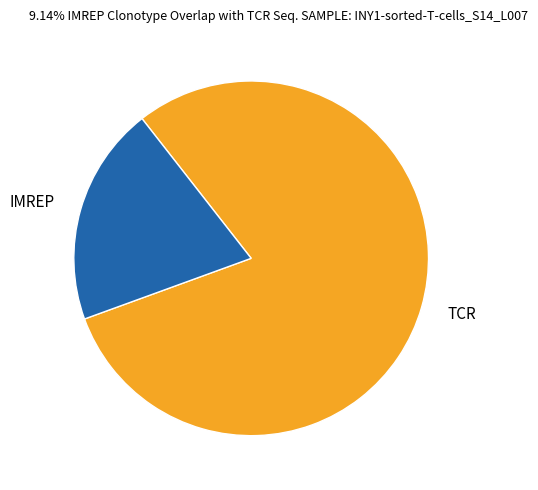

Which has a higher value, IMREP or TCR?

TCR